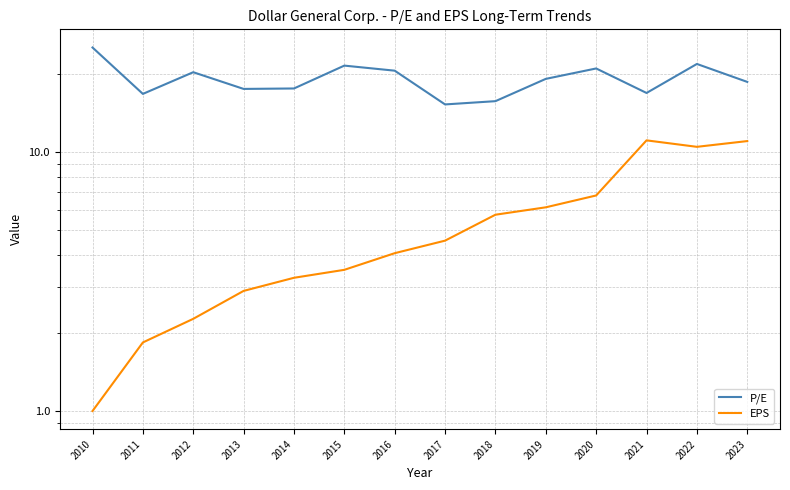

Rank the categories by P/E value from lowest to highest.

2017, 2018, 2011, 2021, 2013, 2014, 2023, 2019, 2012, 2016, 2020, 2015, 2022, 2010